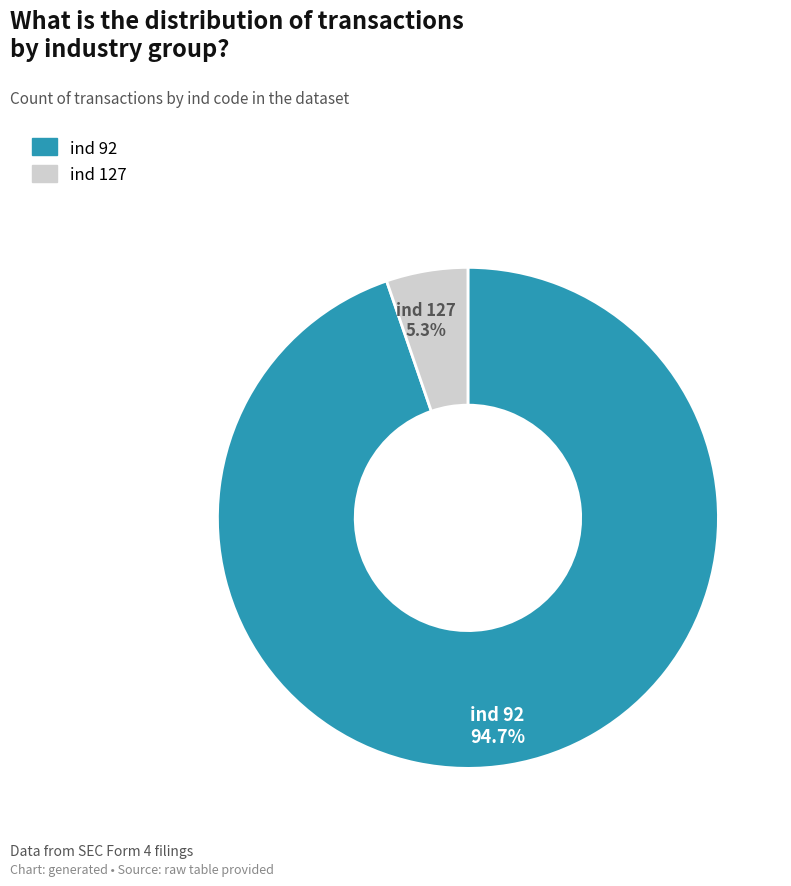

Does any single category account for the majority?

Yes